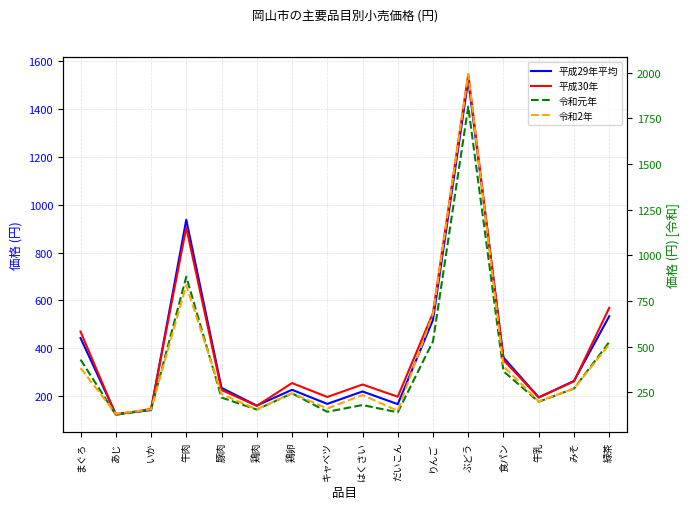

After their last crossing, which series has the higher values: 令和2年 or 平成29年平均?

平成29年平均